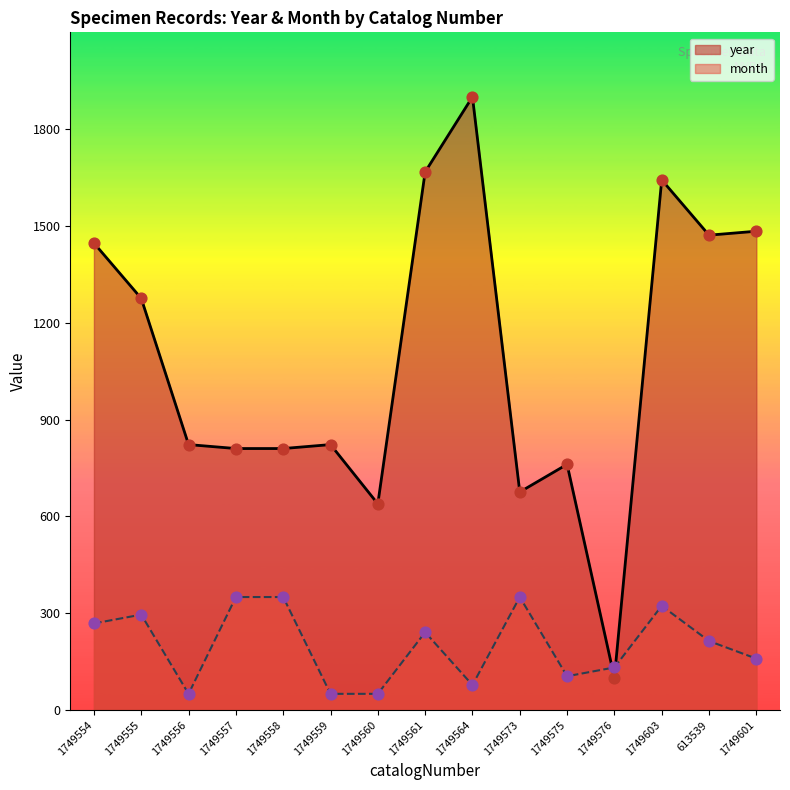

Which series has the largest total across all categories?

year